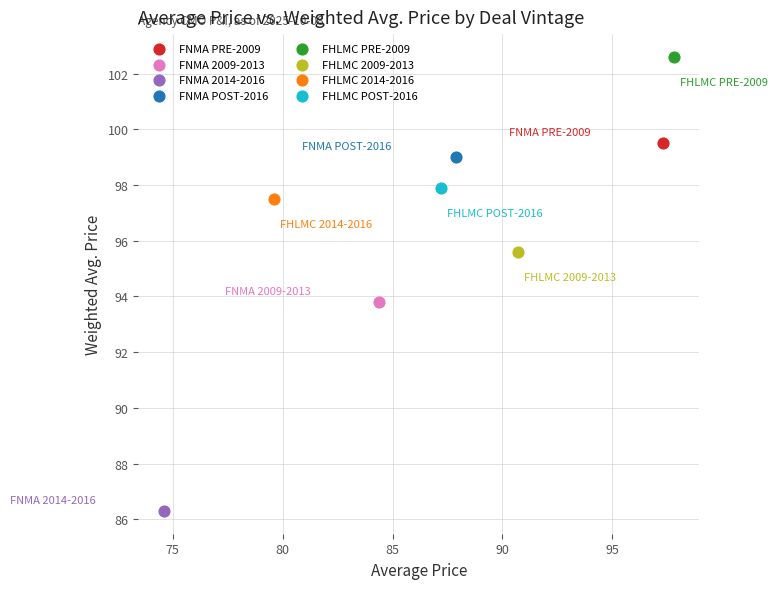

Which series reaches the maximum Y coordinate?

FHLMC PRE-2009